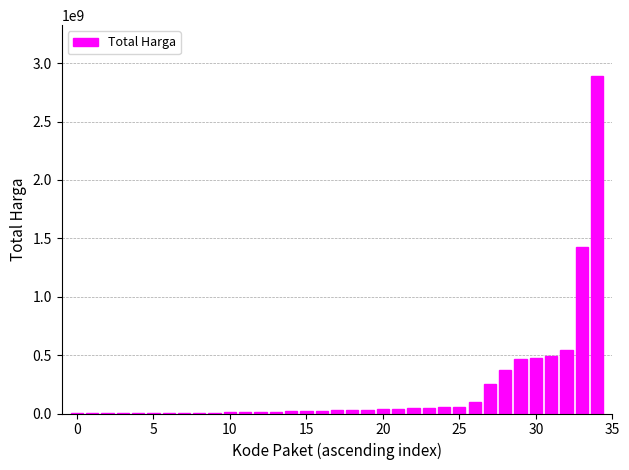

What is the maximum value shown in the chart?

2892122000